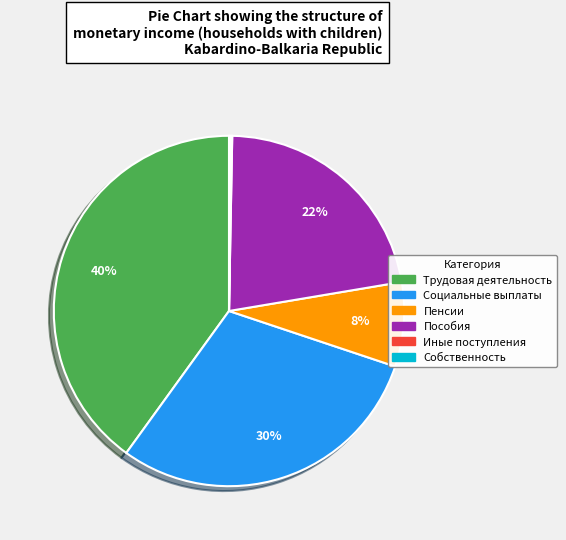

Is there any slice that represents more than half of the pie?

No